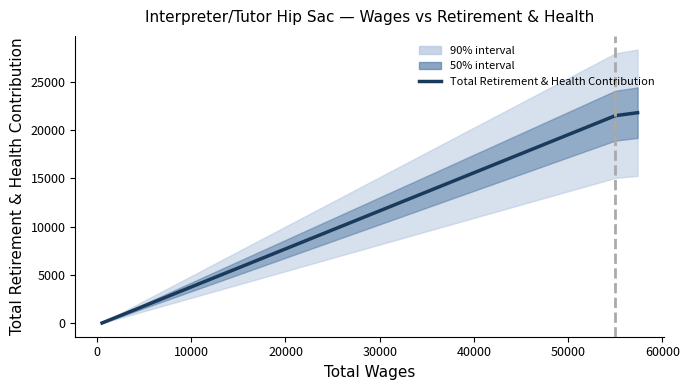

What is the label of the 3rd point from the left?

10000